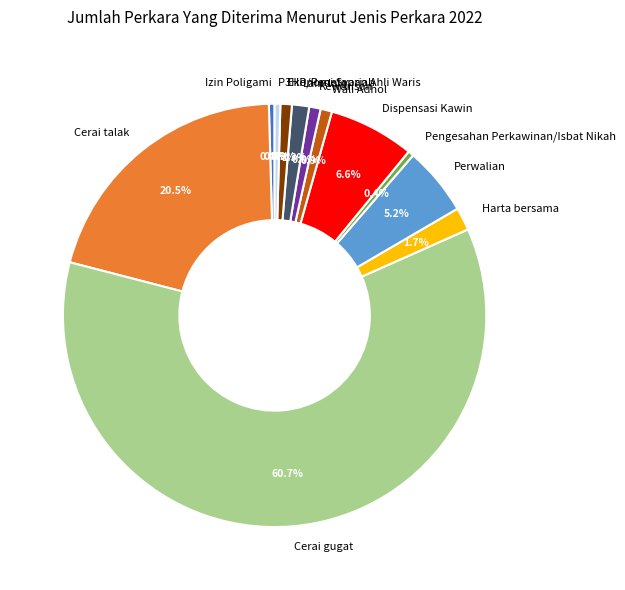

How many slices are in this pie chart?

12